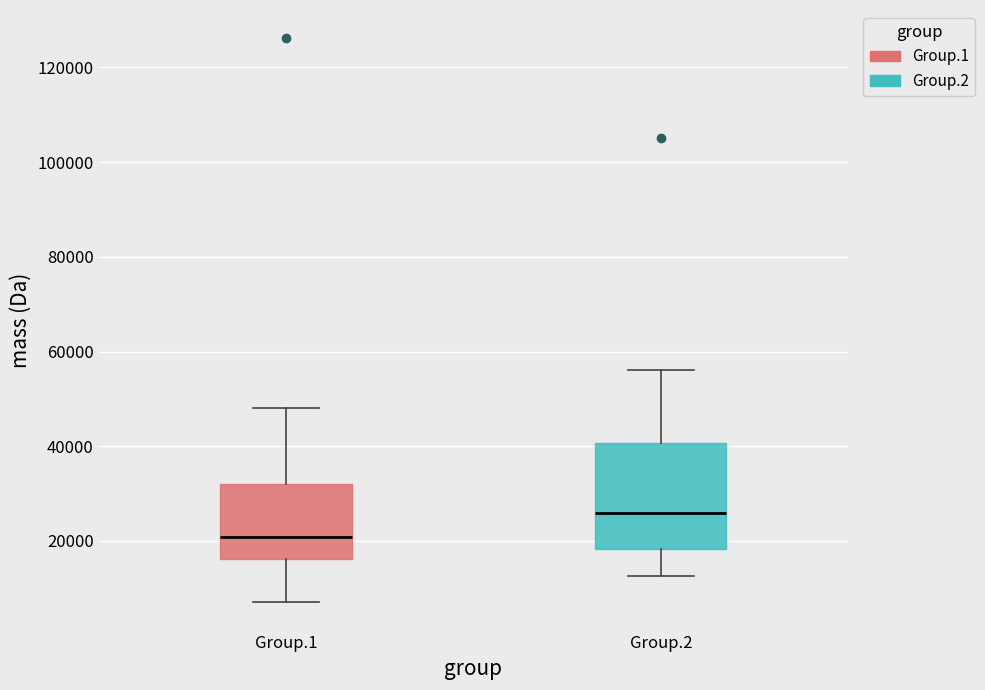

Which box is the tallest, from its lower edge to its upper edge?

Group.2